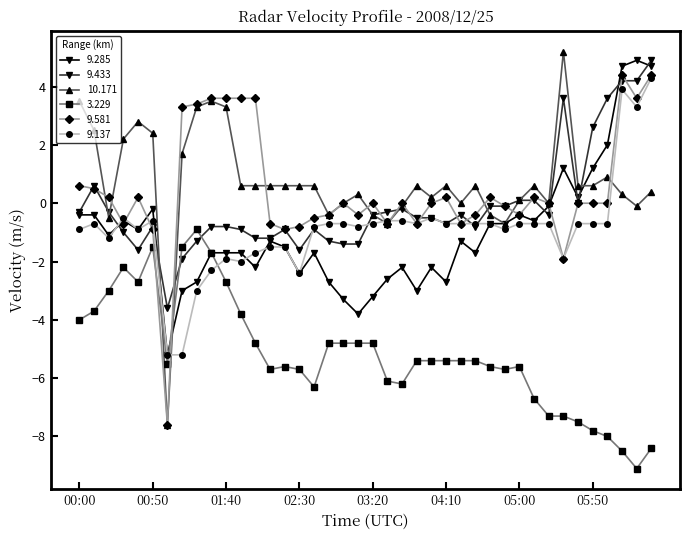

Which series ends up on top after the final intersection of 3.229 and 9.433?

9.433